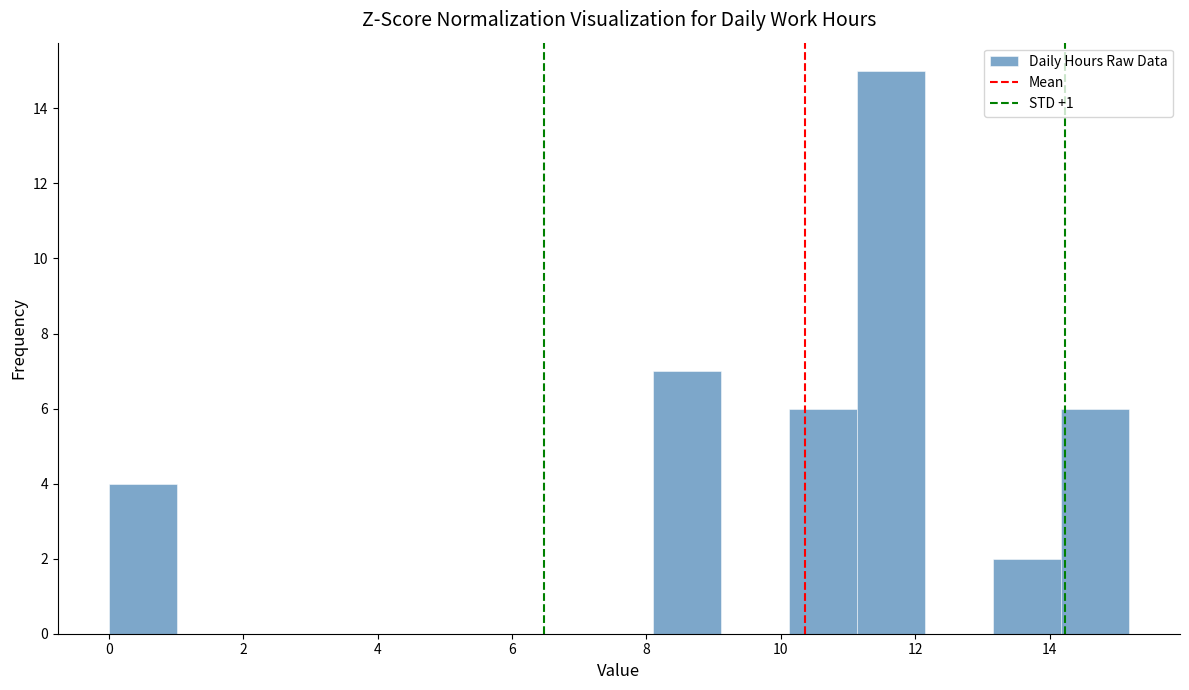

How tall is the bar that spans 8.0 to 9.2 on the x-axis? Neither the bar edges nor the heights are printed on the chart, so give them approximately, as read against the axes.

7